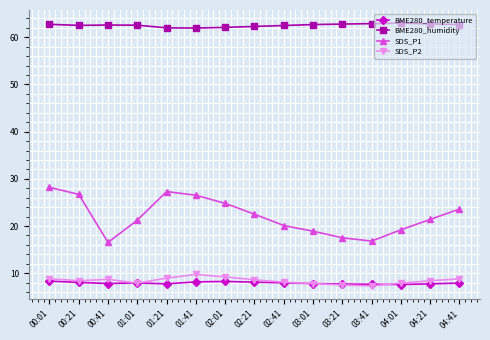

What position from the right is 02:01?

9